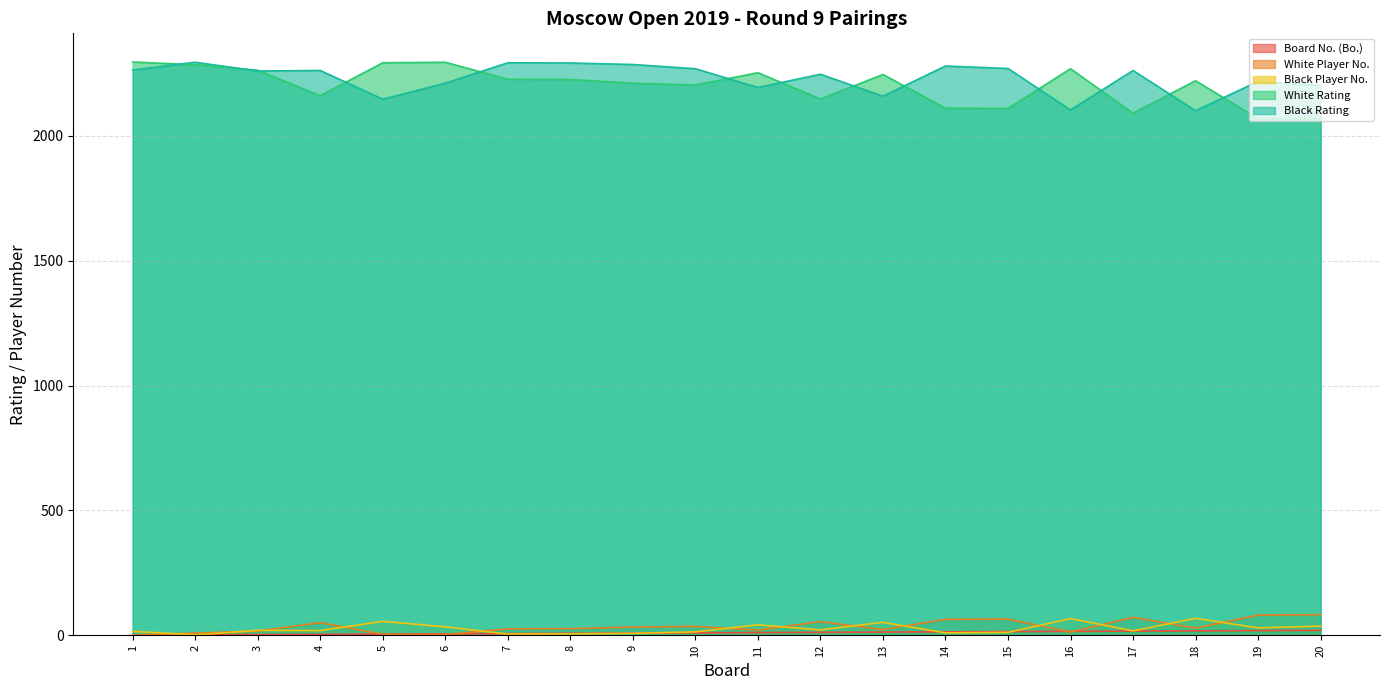

True or false: Board No. (Bo.) has more than 1 interior local peaks.

False